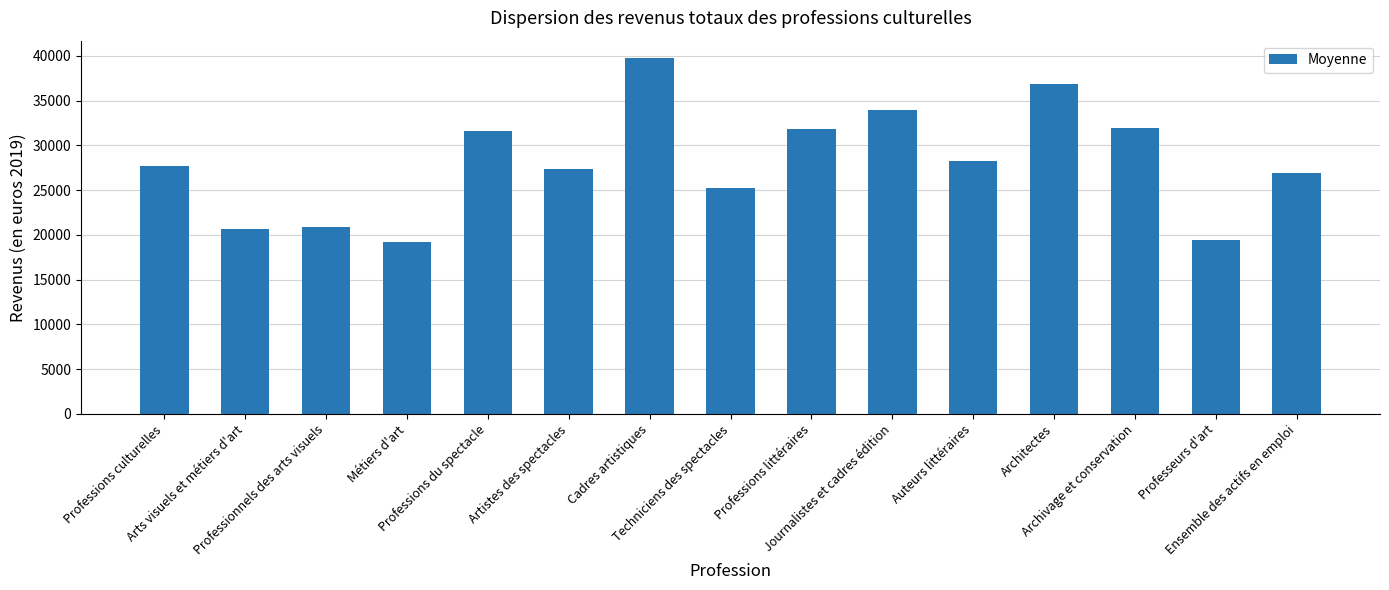

What is the value of the 3rd bar from the left?

20900